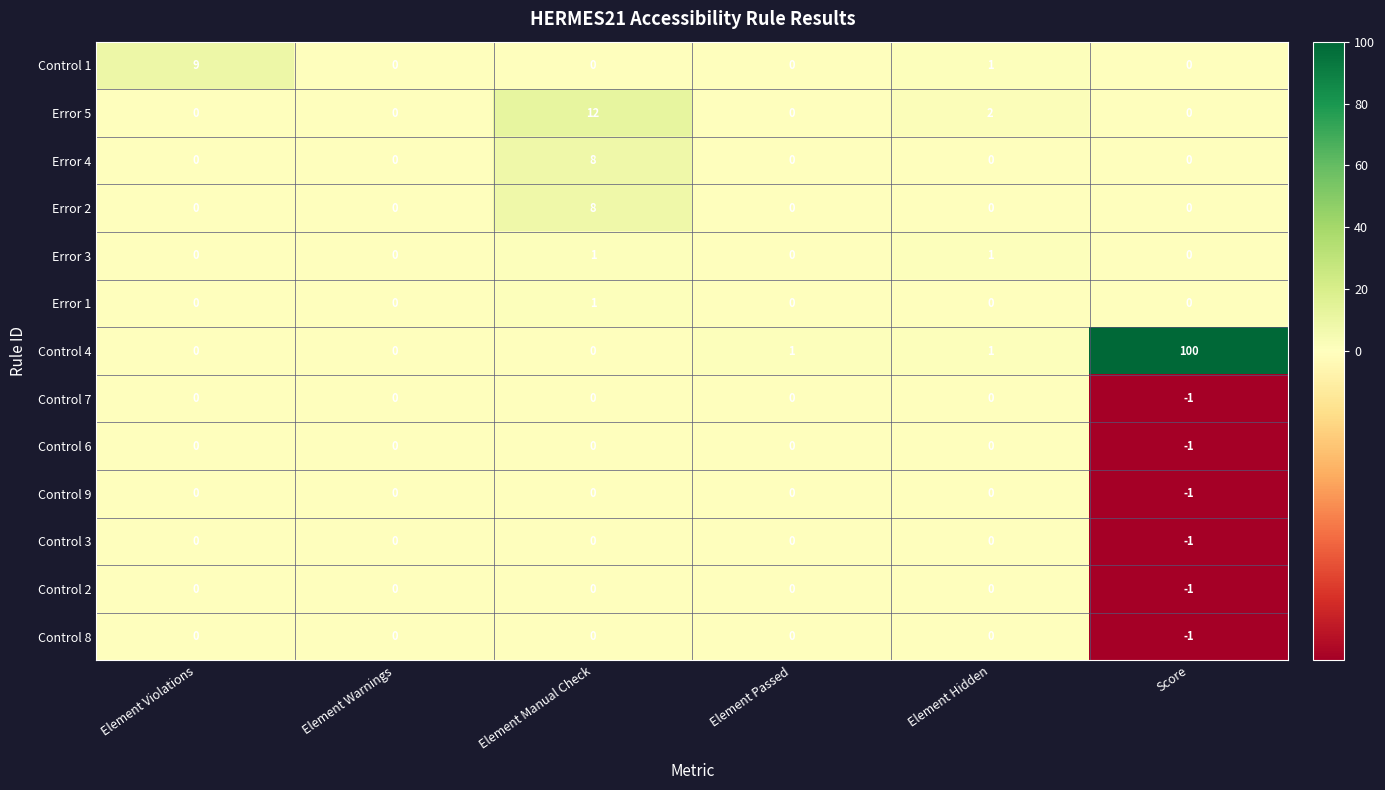

The value of Control 4 at Score is 100. True or false?

True